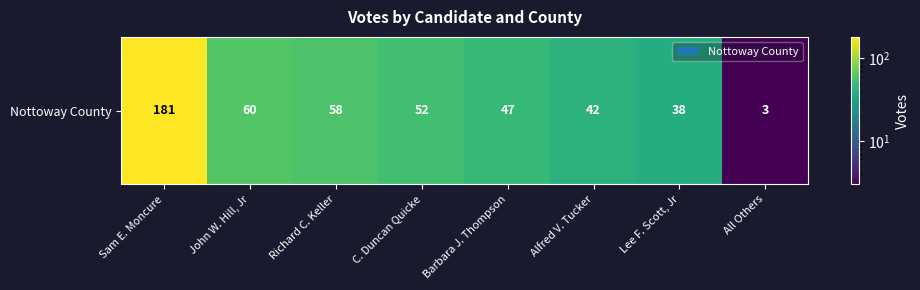

At which category is the sum across all series the highest?

Sam E. Moncure